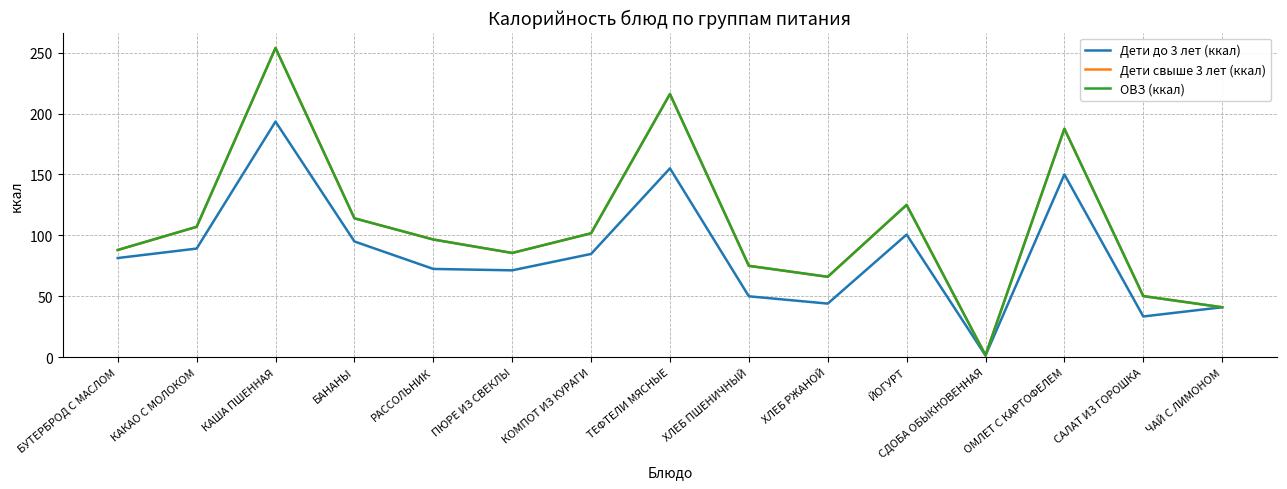

What is the label of the 5th point from the left?

РАССОЛЬНИК